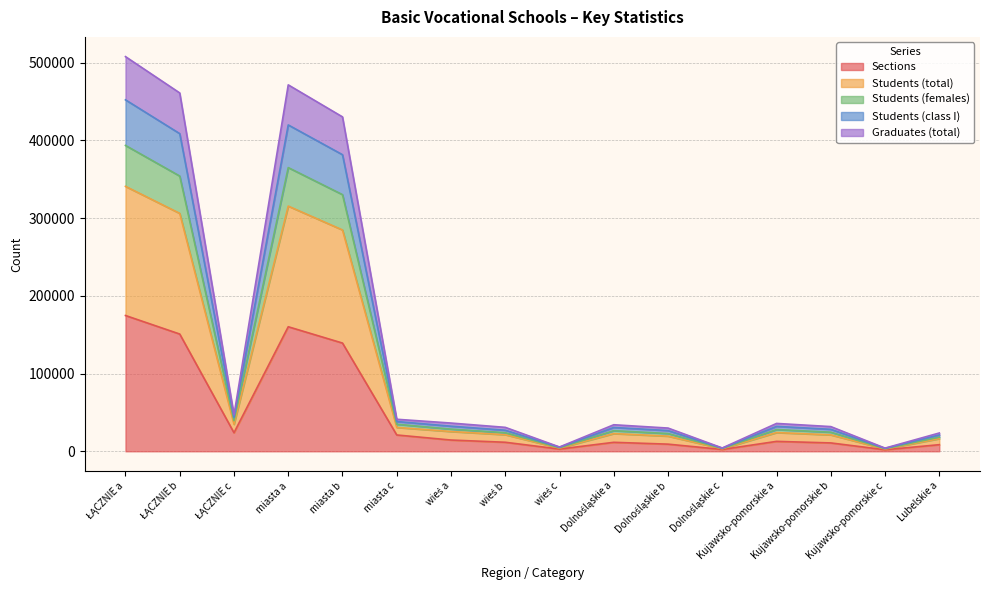

Reading right to left, transcribe all the data shown in this chart.

Sections: 8509.4	2000.0	10759.6	12759.6	2358.0	9189.2	11547.2	2860.0	11619.8	14479.8	20997.8	139253.2	160251.0	23857.8	150873.0	174730.8
Students (total): 23556.4	4077.0	31774.6	35851.6	4264.0	29891.2	34155.2	5534.0	30802.8	36336.8	41209.8	430310.2	471520.0	46743.8	461113.0	507856.8
Students (females): 21018.4	3771.0	28279.6	32050.6	3995.0	26659.2	30654.2	5193.0	27106.8	32299.8	38313.8	381647.2	419961.0	43506.8	408754.0	452260.8
Students (class I): 18265.4	3388.0	24578.6	27966.6	3673.0	22857.2	26530.2	4601.0	23918.8	28519.8	34809.8	330258.2	365068.0	39410.8	354177.0	393587.8
Graduates (total): 16253.4	2959.0	21126.6	24085.6	3275.0	19497.2	22772.2	4093.0	21346.8	25439.8	30689.8	284814.2	315504.0	34782.8	306161.0	340943.8